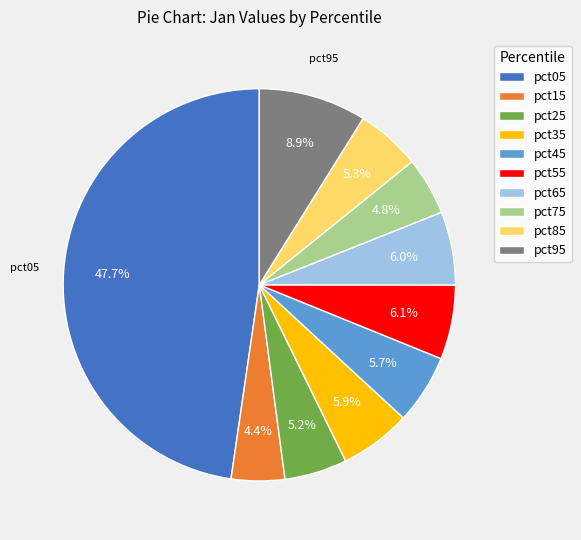

What is the largest slice in the pie chart?

pct05